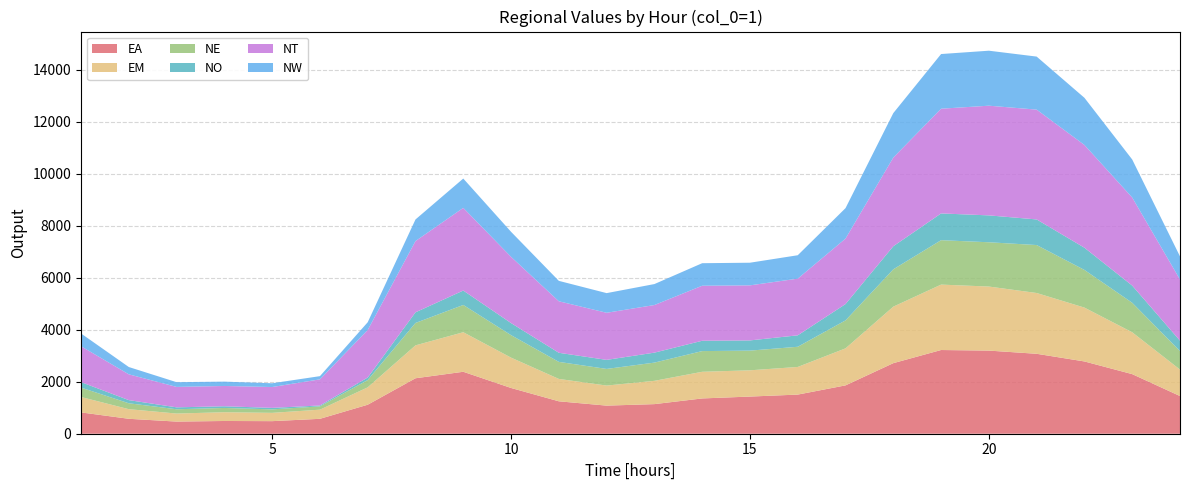

Reading left to right, extract all data points from this chart.

EA: 1=819.5	2=573.8	3=466.5	4=489.8	5=483.3	6=573.0	7=1115.0	8=2132.0	9=2381.4	10=1758.5	11=1246.2	12=1080.2	13=1137.6	14=1356.2	15=1428.4	16=1504.1	17=1858.6	18=2712.6	19=3217.5	20=3195.2	21=3072.7	22=2778.1	23=2290.6	24=1448.5
EM: 1=592.4	2=369.8	3=309.1	4=336.8	5=318.8	6=351.9	7=668.5	8=1264.6	9=1519.9	10=1166.3	11=860.5	12=771.0	13=895.5	14=1024.4	15=1009.3	16=1062.6	17=1422.8	18=2172.0	19=2514.5	20=2462.1	21=2336.5	22=2069.7	23=1608.8	24=1017.2
NE: 1=361.0	2=227.2	3=164.9	4=163.6	5=134.4	6=126.2	7=279.8	8=861.0	9=1048.5	10=864.5	11=654.7	12=639.7	13=700.3	14=795.5	15=756.5	16=775.7	17=1075.5	18=1435.5	19=1707.2	20=1701.9	21=1843.3	22=1448.1	23=1134.2	24=711.1
NO: 1=210.7	2=121.1	3=73.5	4=65.6	5=57.0	6=34.0	7=97.6	8=409.1	9=553.9	10=463.9	11=349.8	12=347.9	13=383.1	14=397.3	15=392.7	16=440.3	17=627.1	18=886.9	19=1028.5	20=1033.5	21=984.3	22=853.7	23=659.9	24=399.8
NT: 1=1378.7	2=990.9	3=785.2	4=779.9	5=801.1	6=1004.9	7=1825.8	8=2738.5	9=3177.5	10=2546.3	11=1979.8	12=1810.3	13=1830.3	14=2114.7	15=2116.3	16=2178.3	17=2516.6	18=3408.2	19=4025.3	20=4216.0	21=4221.0	22=3949.3	23=3385.5	24=2349.6
NW: 1=491.3	2=281.0	3=181.9	4=166.2	5=144.8	6=123.0	7=298.4	8=831.0	9=1127.6	10=961.7	11=784.7	12=755.5	13=805.7	14=866.3	15=870.0	16=899.8	17=1170.9	18=1709.2	19=2101.5	20=2113.8	21=2038.6	22=1812.8	23=1461.4	24=889.9